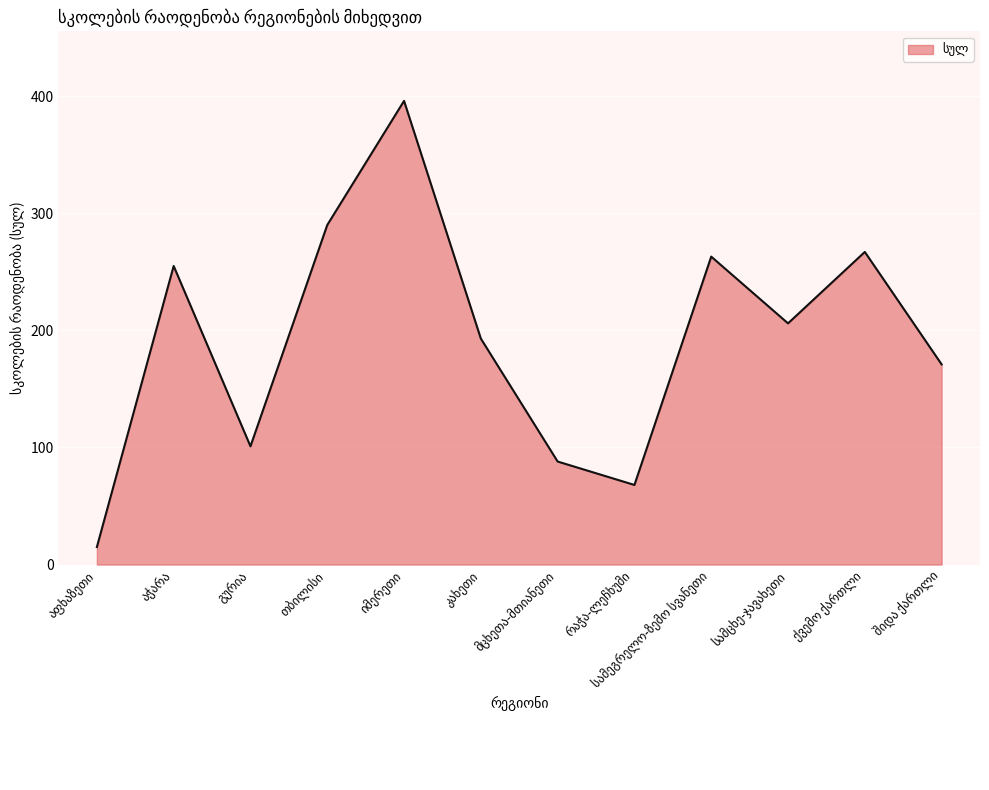

What is the difference between the maximum and minimum values?

381